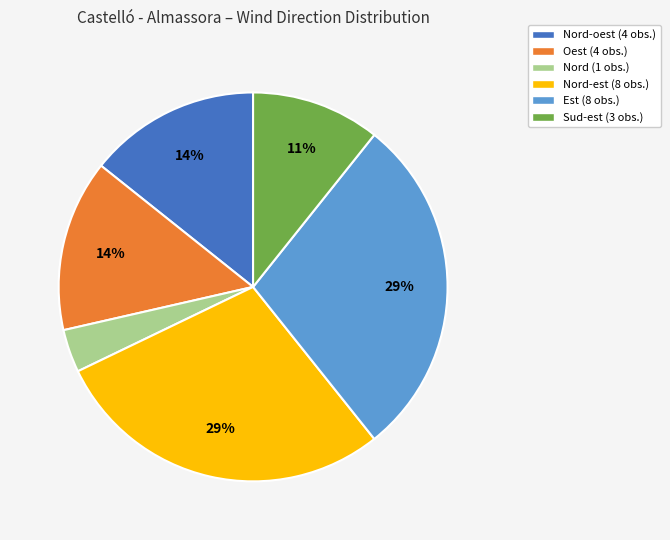

Does any single category account for the majority?

No